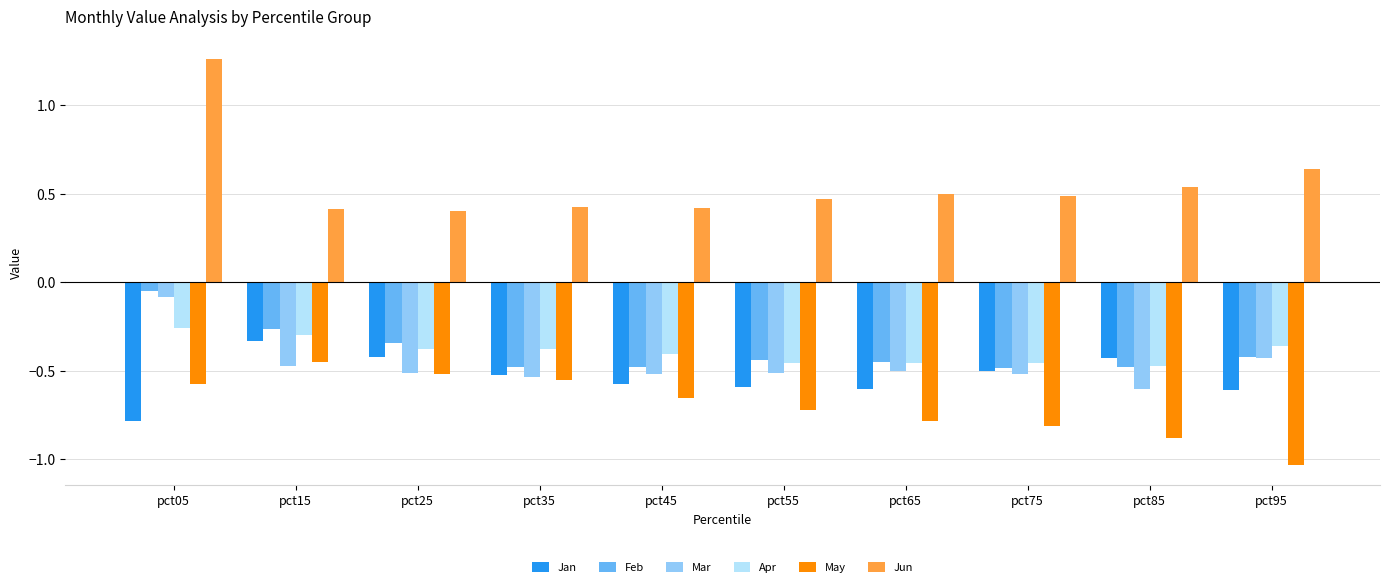

The value of Apr at pct35 is -0.1. True or false?

False